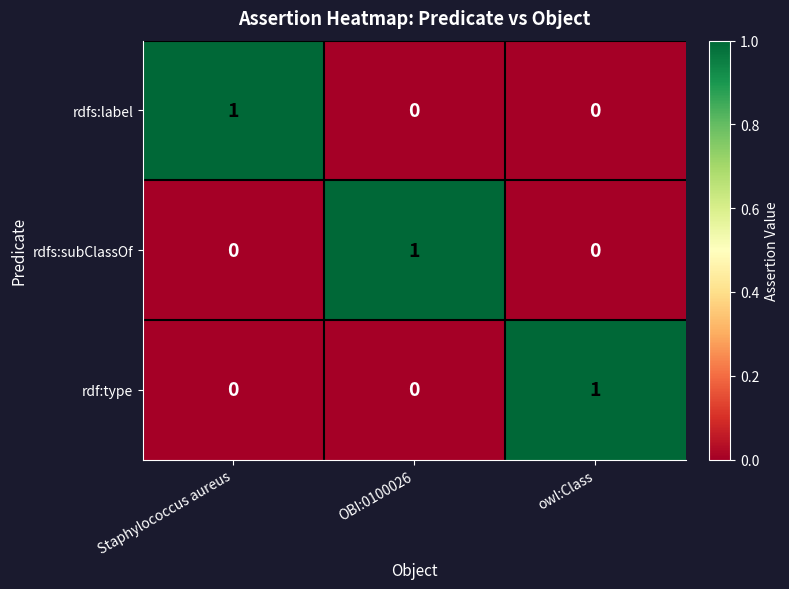

Reading left to right, transcribe all the data shown in this chart.

rdfs:label: Staphylococcus aureus=1	OBI:0100026=0	owl:Class=0
rdfs:subClassOf: Staphylococcus aureus=0	OBI:0100026=1	owl:Class=0
rdf:type: Staphylococcus aureus=0	OBI:0100026=0	owl:Class=1